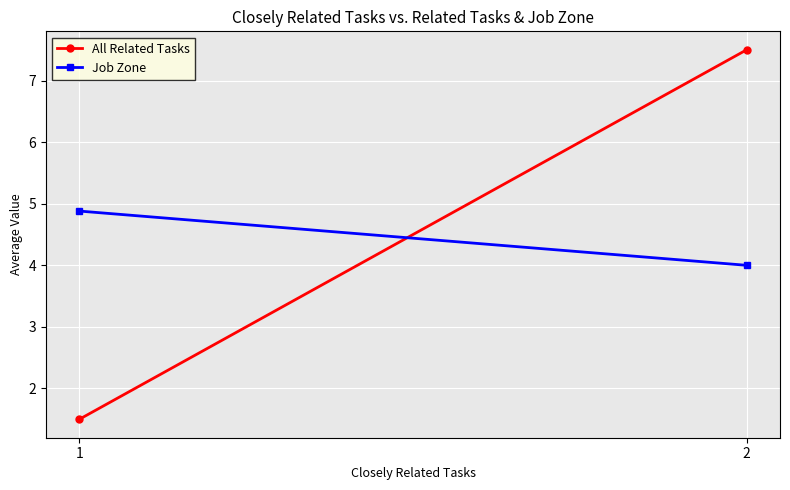

At which category is the sum across all series the highest?

2